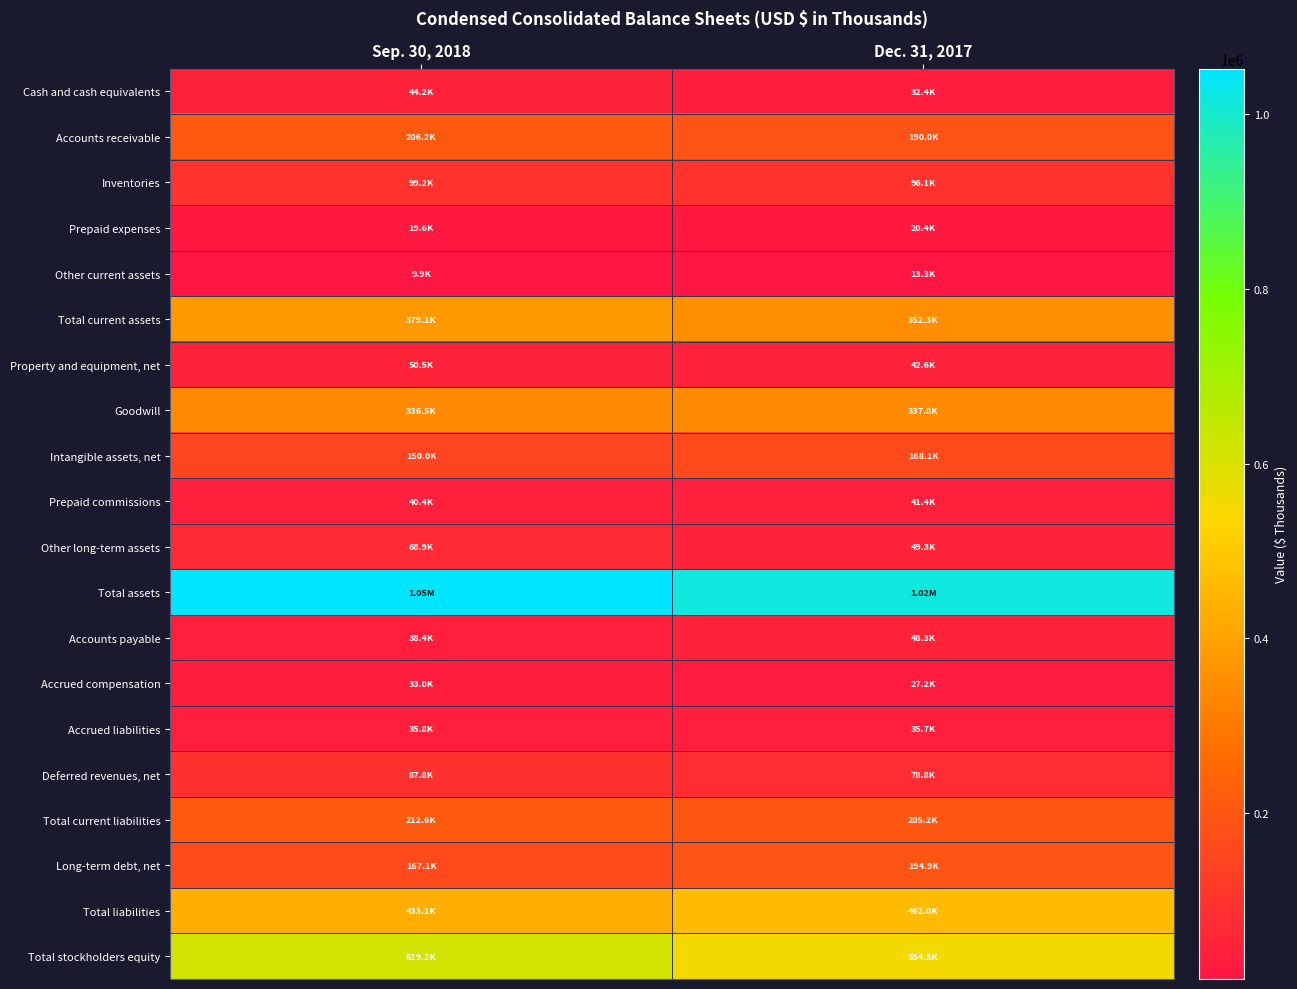

Reading left to right, what are all the values shown in this chart?

Cash and cash equivalents: Sep. 30, 2018=44174	Dec. 31, 2017=32424
Accounts receivable: Sep. 30, 2018=206225	Dec. 31, 2017=190046
Inventories: Sep. 30, 2018=99231	Dec. 31, 2017=96137
Prepaid expenses: Sep. 30, 2018=19618	Dec. 31, 2017=20392
Other current assets: Sep. 30, 2018=9871	Dec. 31, 2017=13273
Total current assets: Sep. 30, 2018=379119	Dec. 31, 2017=352272
Property and equipment, net: Sep. 30, 2018=50484	Dec. 31, 2017=42595
Goodwill: Sep. 30, 2018=336517	Dec. 31, 2017=337751
Intangible assets, net: Sep. 30, 2018=149968	Dec. 31, 2017=168107
Prepaid commissions: Sep. 30, 2018=40441	Dec. 31, 2017=41432
Other long-term assets: Sep. 30, 2018=68948	Dec. 31, 2017=49316
Total assets: Sep. 30, 2018=1052375	Dec. 31, 2017=1016362
Accounts payable: Sep. 30, 2018=38367	Dec. 31, 2017=48290
Accrued compensation: Sep. 30, 2018=32953	Dec. 31, 2017=27241
Accrued liabilities: Sep. 30, 2018=35777	Dec. 31, 2017=35693
Deferred revenues, net: Sep. 30, 2018=87777	Dec. 31, 2017=78774
Total current liabilities: Sep. 30, 2018=212582	Dec. 31, 2017=205206
Long-term debt, net: Sep. 30, 2018=167135	Dec. 31, 2017=194917
Total liabilities: Sep. 30, 2018=433136	Dec. 31, 2017=462021
Total stockholders equity: Sep. 30, 2018=619239	Dec. 31, 2017=554341